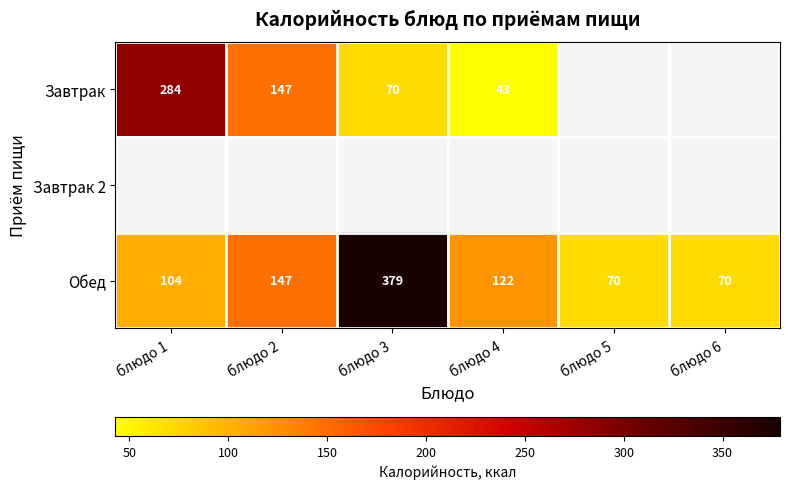

What is the difference between the maximum and minimum values in the Обед series?

309